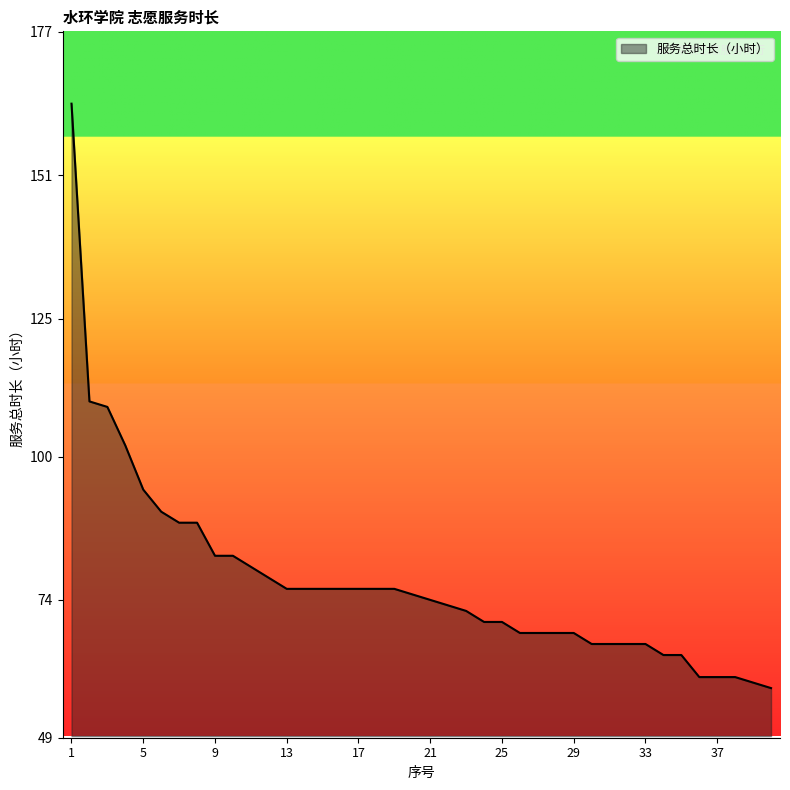

What is the difference between the second highest and second lowest values?

51